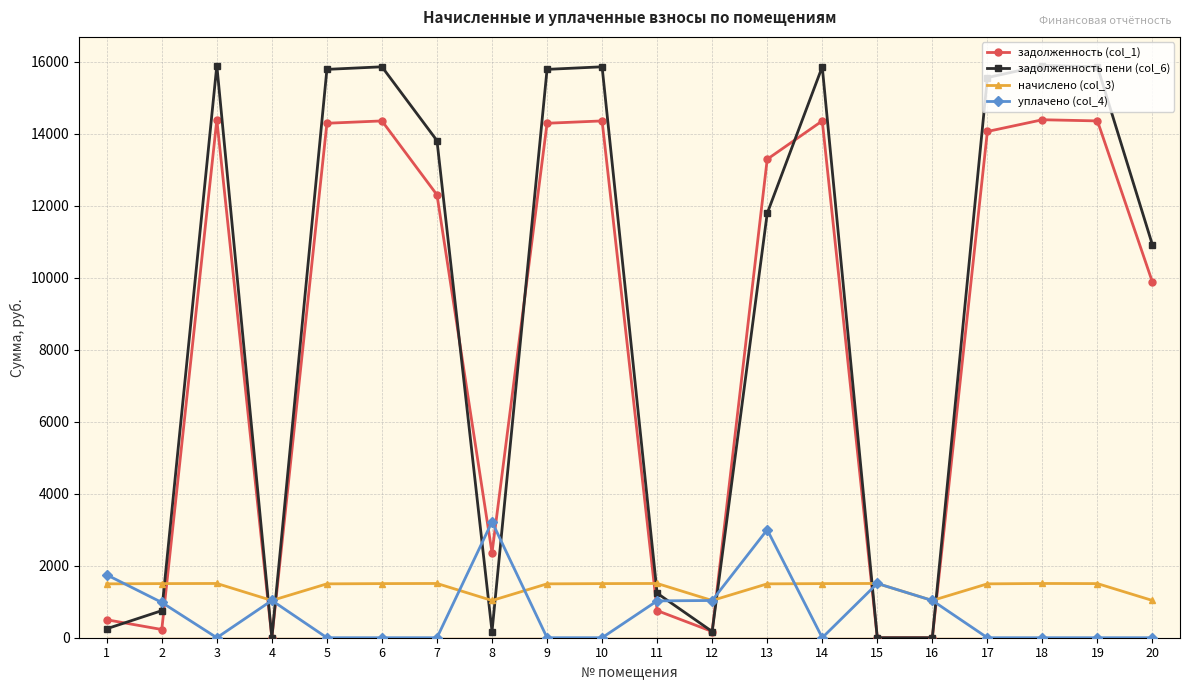

List the series in order of their peak value, lowest first.

начислено (col_3), уплачено (col_4), задолженность (col_1), задолженность пени (col_6)